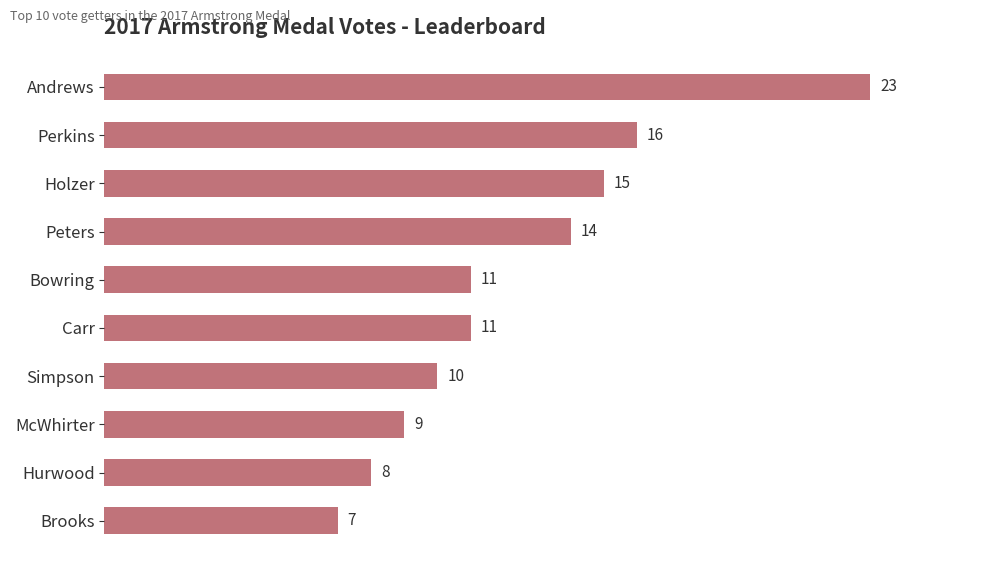

Which category has the highest value across all series?

Andrews